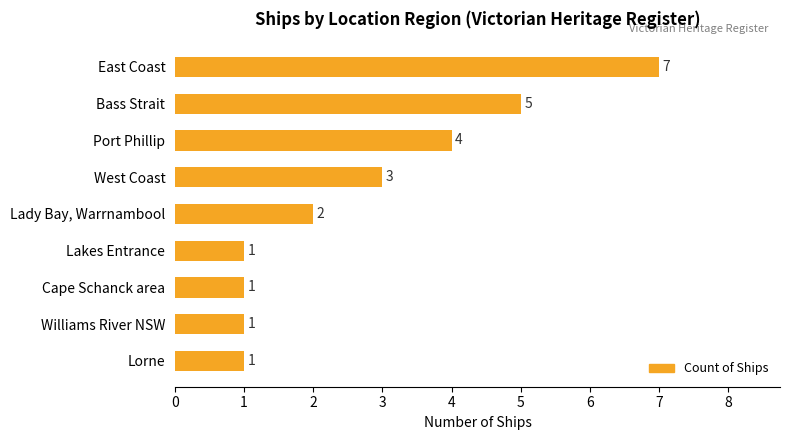

What is the greatest value displayed?

7